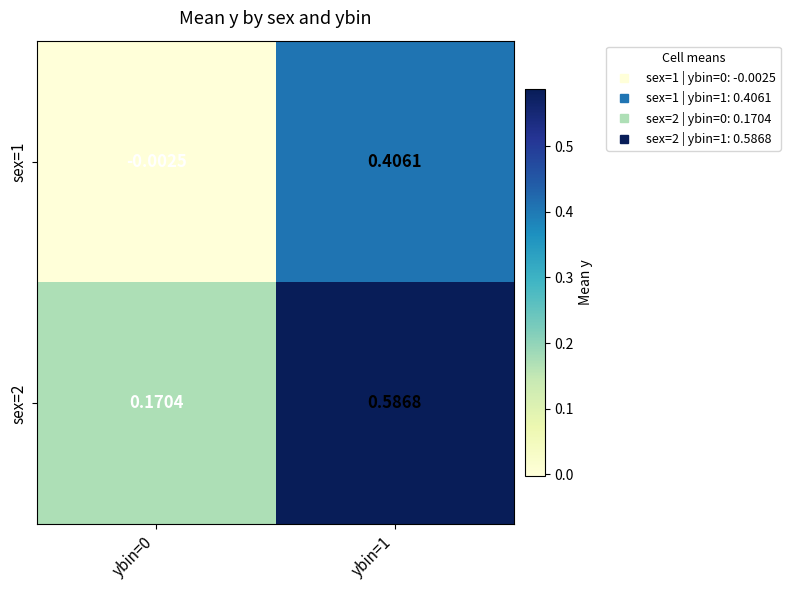

At how many categories does at least one series exceed 0?

2